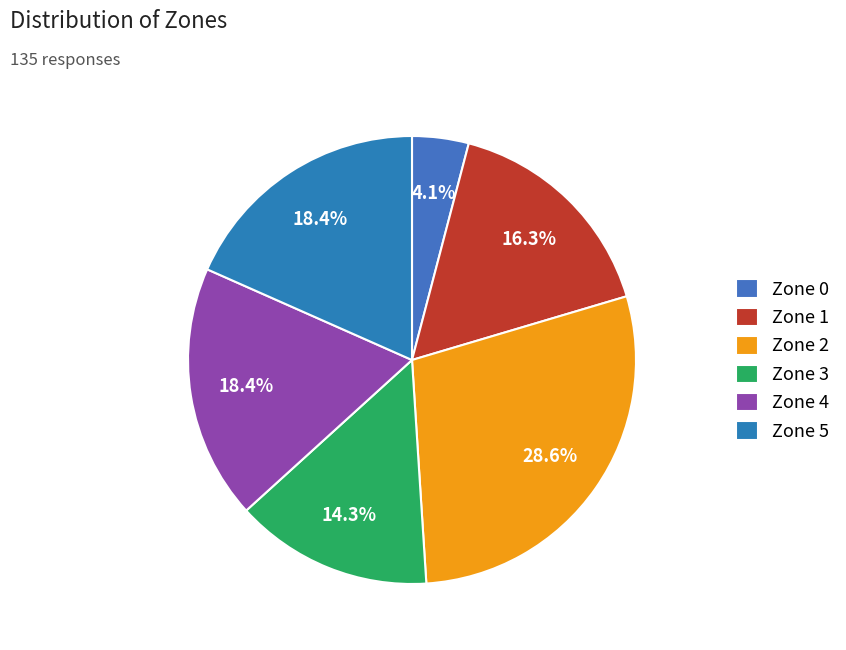

Combined, what portion of the pie is Zone 5 and Zone 1?

34.7%